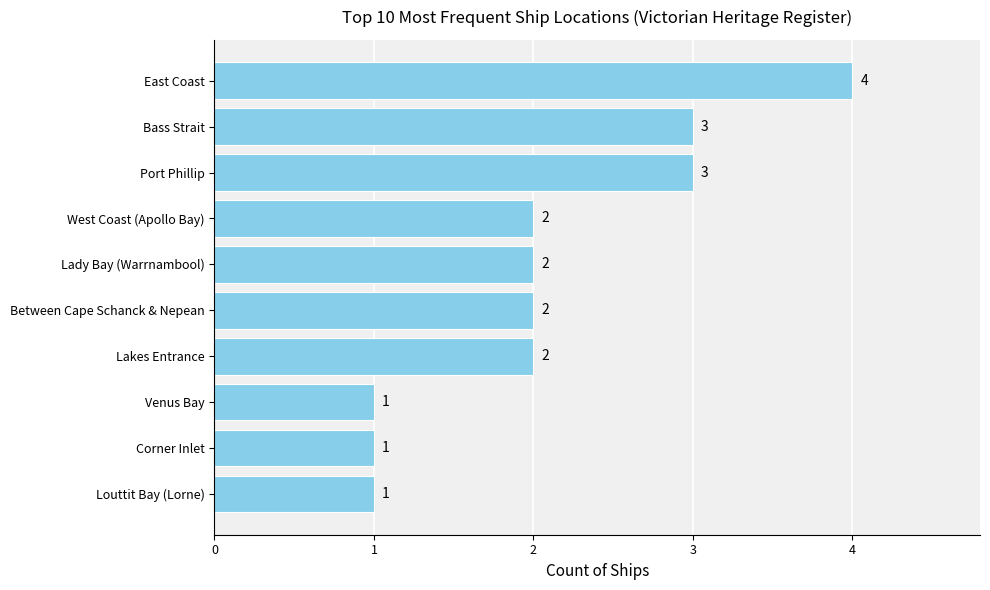

What is the difference between the second highest and minimum values?

2